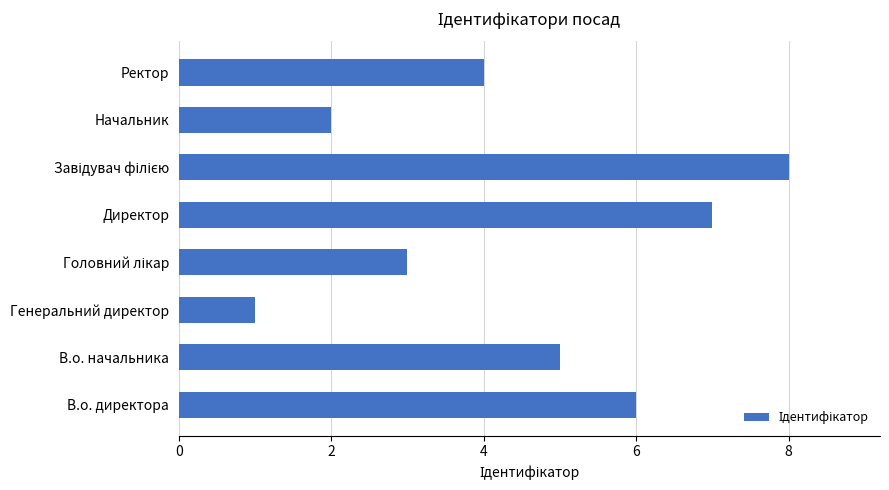

What is the maximum value shown in the chart?

8